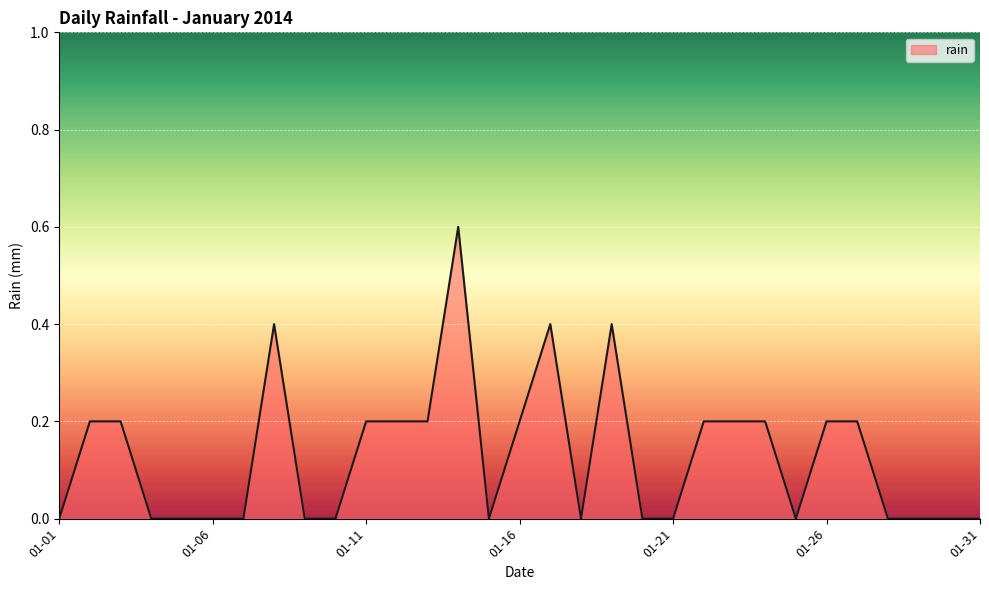

Reading right to left, extract all data points from this chart.

0.0	0.0	0.0	0.0	0.2	0.2	0.0	0.2	0.2	0.2	0.0	0.0	0.4	0.0	0.4	0.2	0.0	0.6	0.2	0.2	0.2	0.0	0.0	0.4	0.0	0.0	0.0	0.0	0.2	0.2	0.0